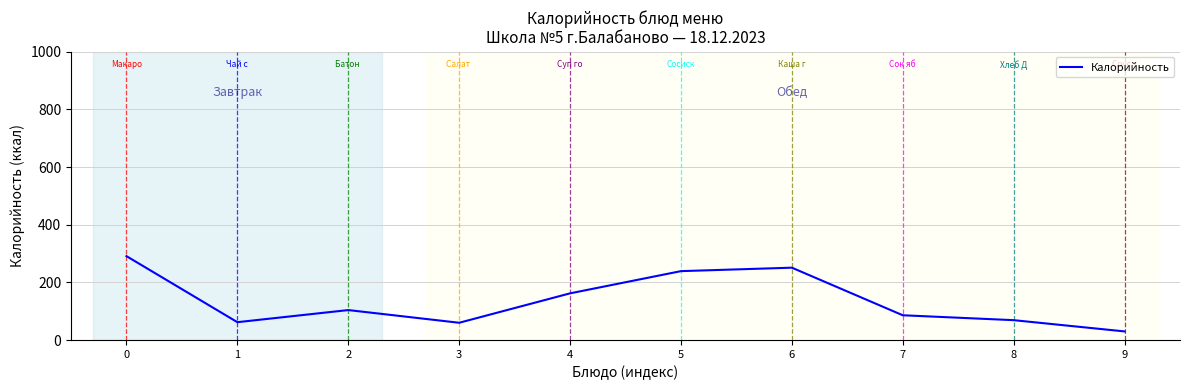

What is the sum of all values?

1354